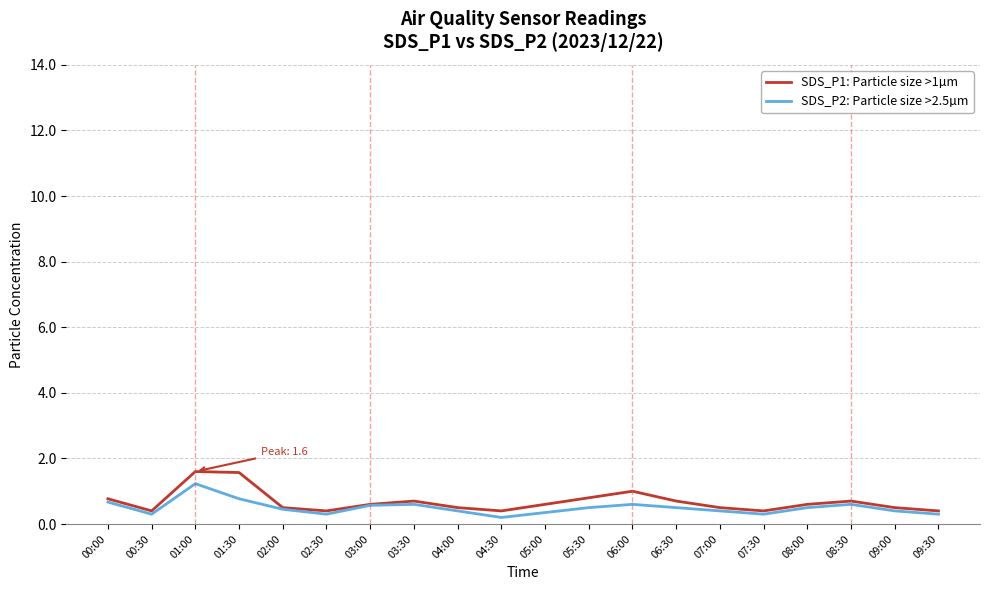

What is the maximum value shown in the chart?

1.6